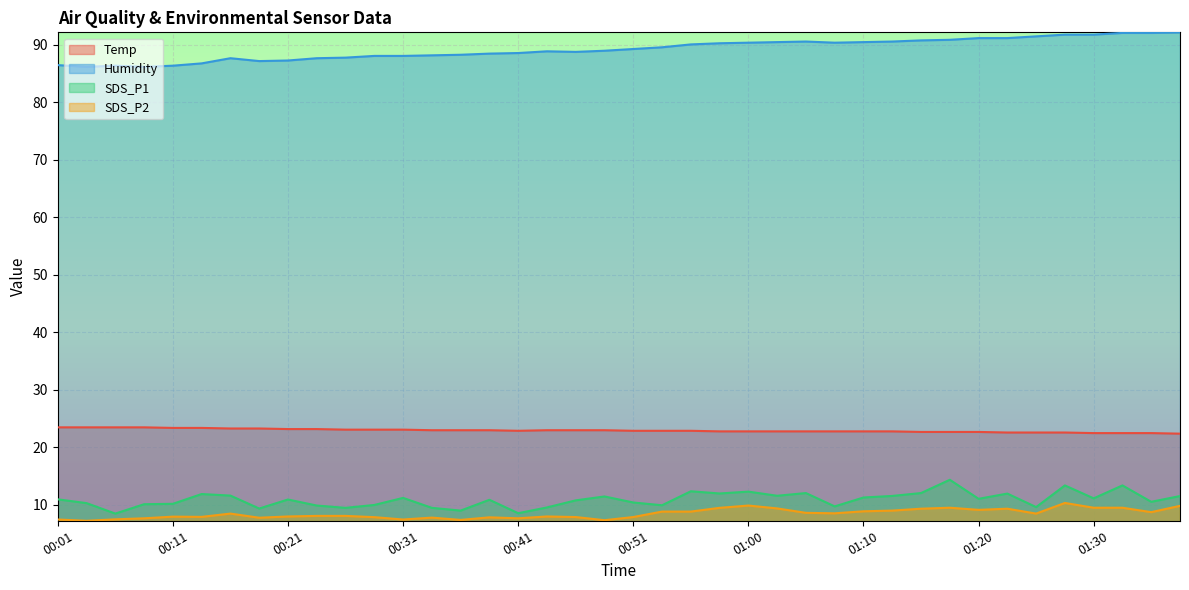

Is the value of Humidity at 00:14 greater than the value of Temp at 01:03?

Yes